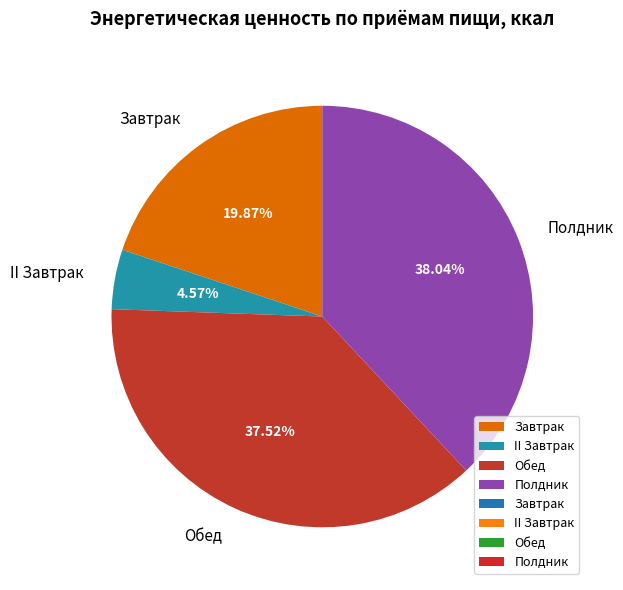

Do II Завтрак and Завтрак together represent more than half of the pie?

No